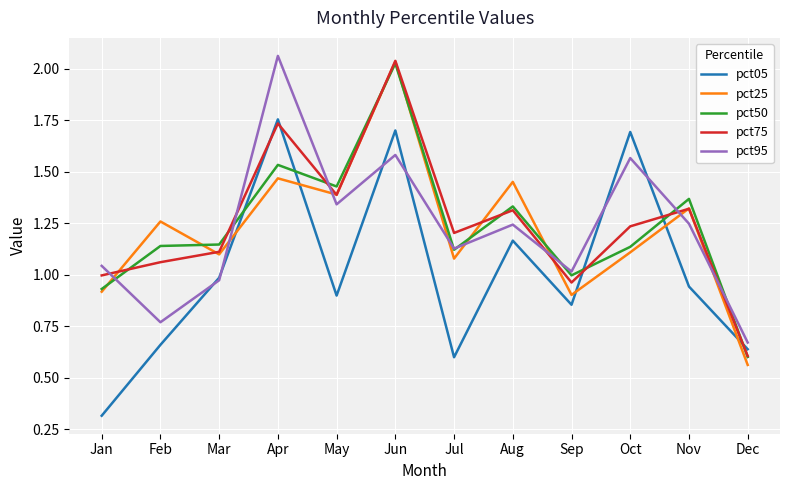

In pct25, how many points are higher than both neighbors (excluding endpoints)?

5